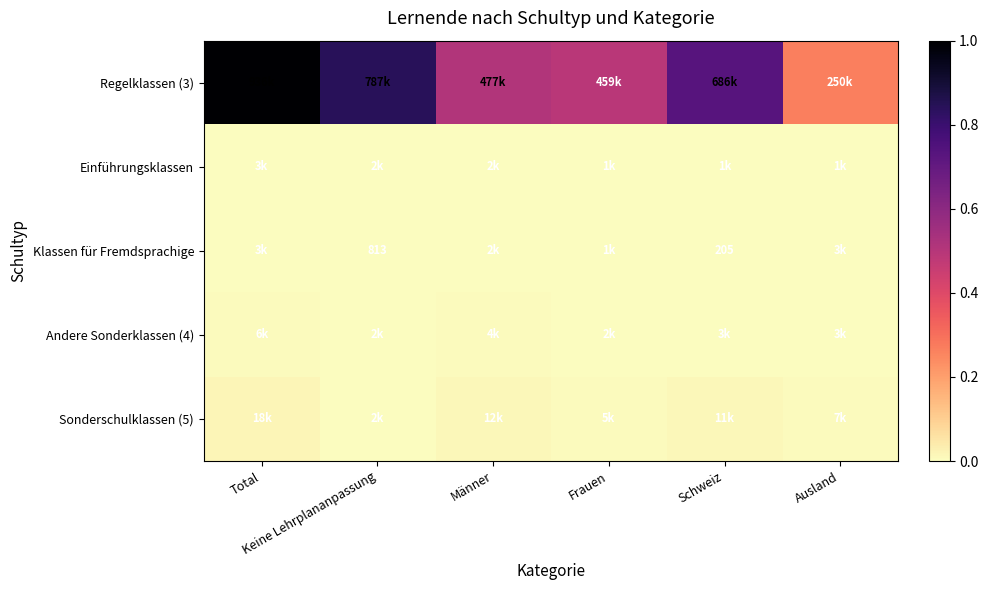

What is the total value across all series at Männer?

0.5